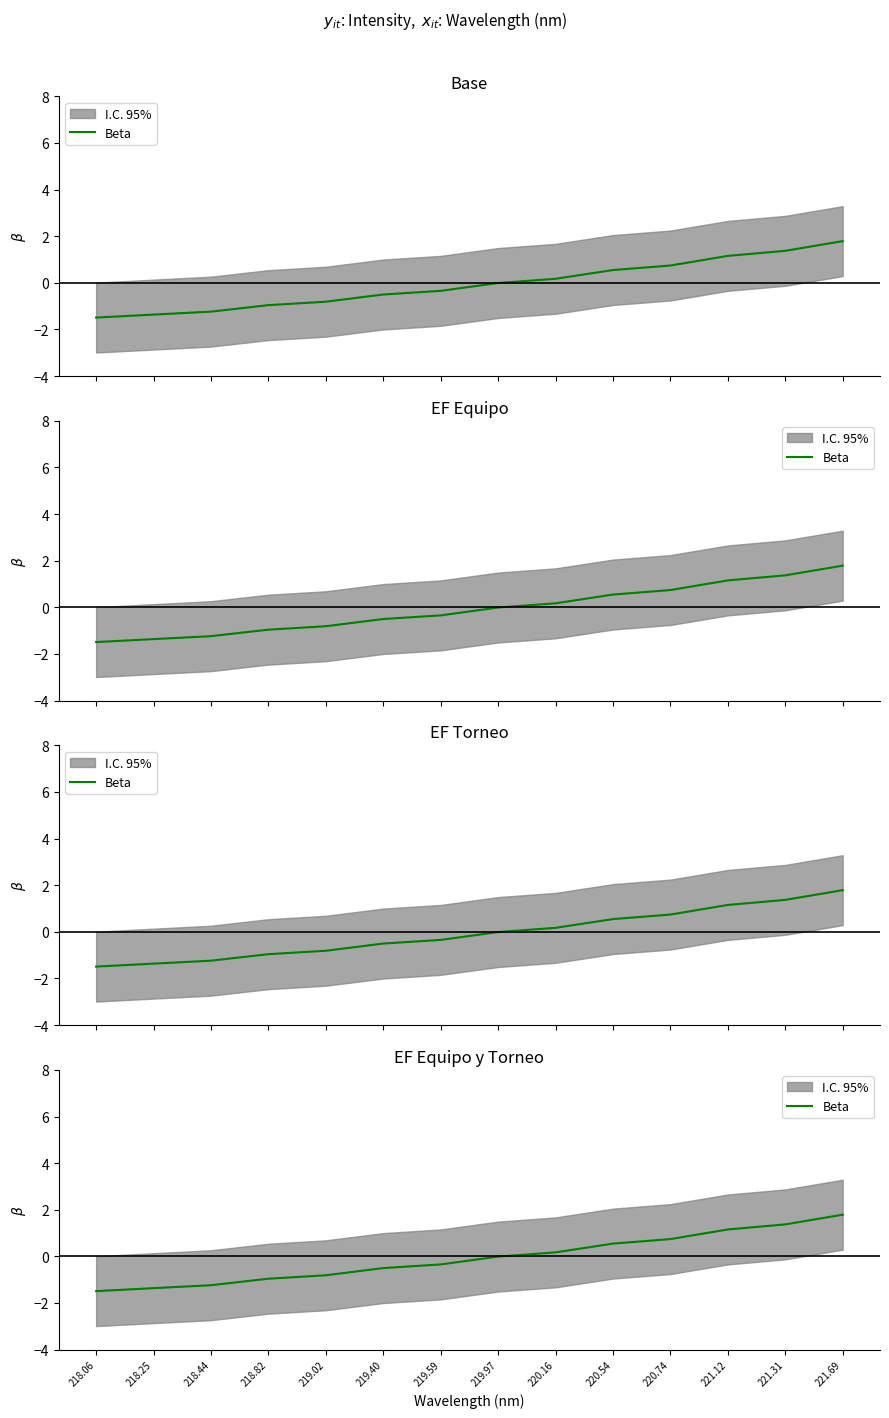

What is the change in value from 218.82 to 220.16?

+1.1